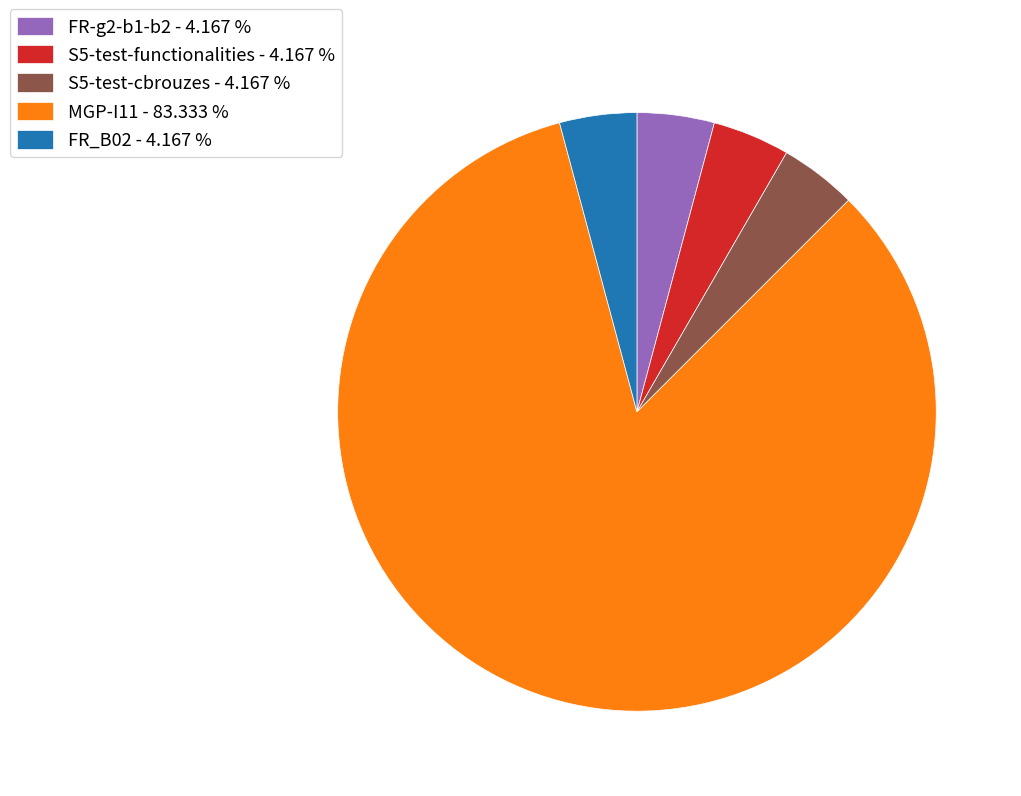

Does MGP-I11 - 83.333 % represent more than half of the total?

Yes